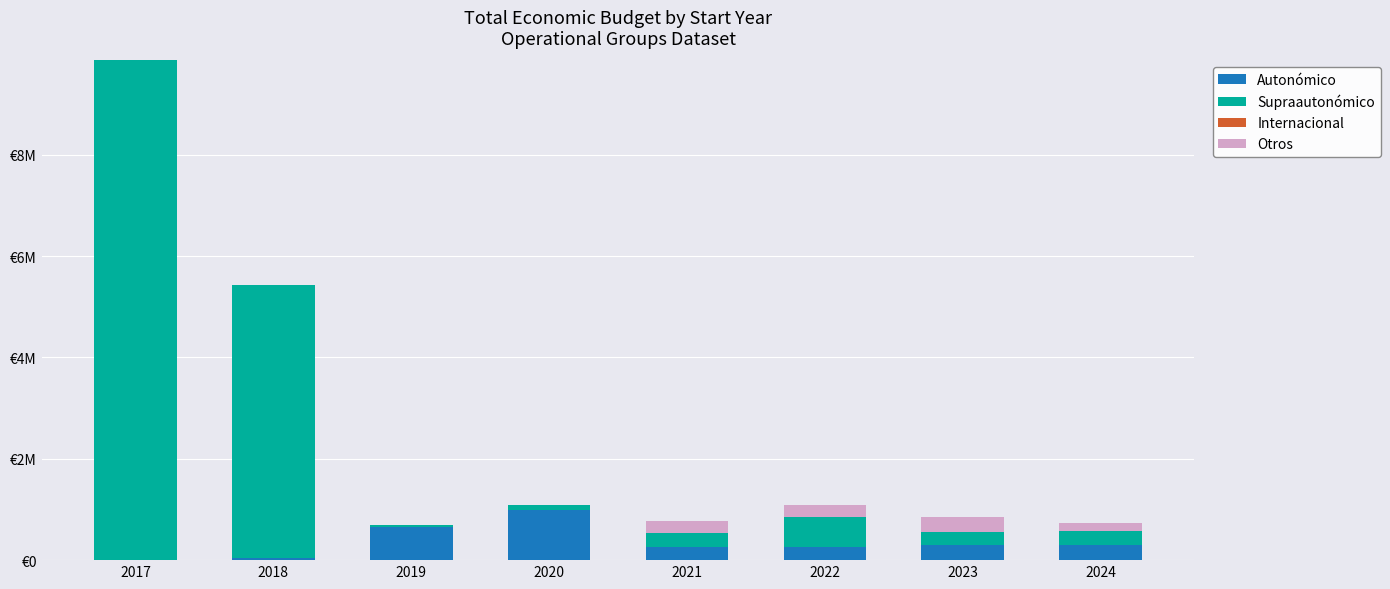

Rank the series at 2017 from highest to lowest value.

Supraautonómico, Autonómico, Internacional, Otros